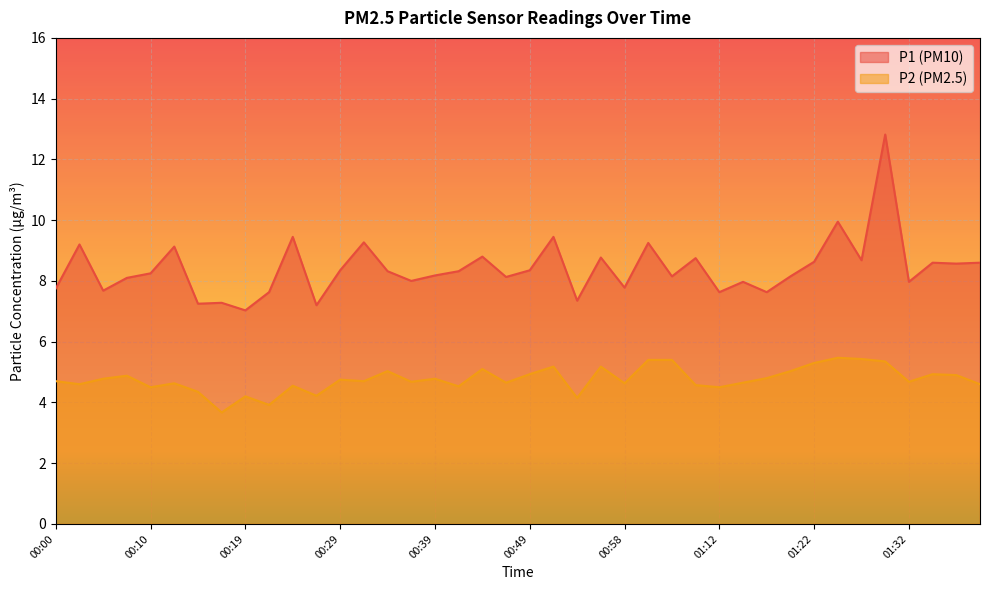

True or false: P1 and P2 cross at least once.

False